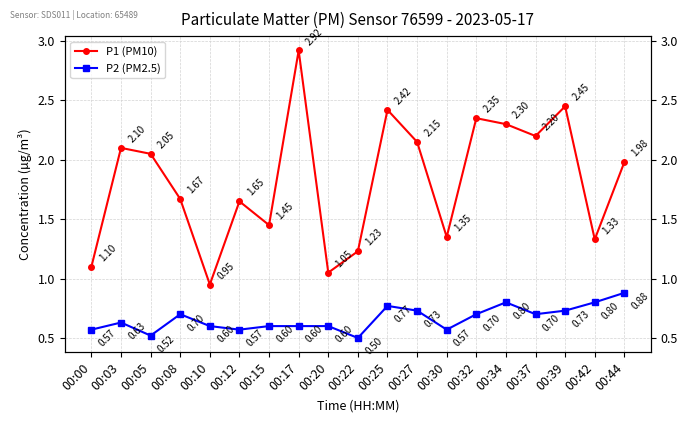

What is the difference between the maximum and minimum values in the P1 (PM10) series?

2.0